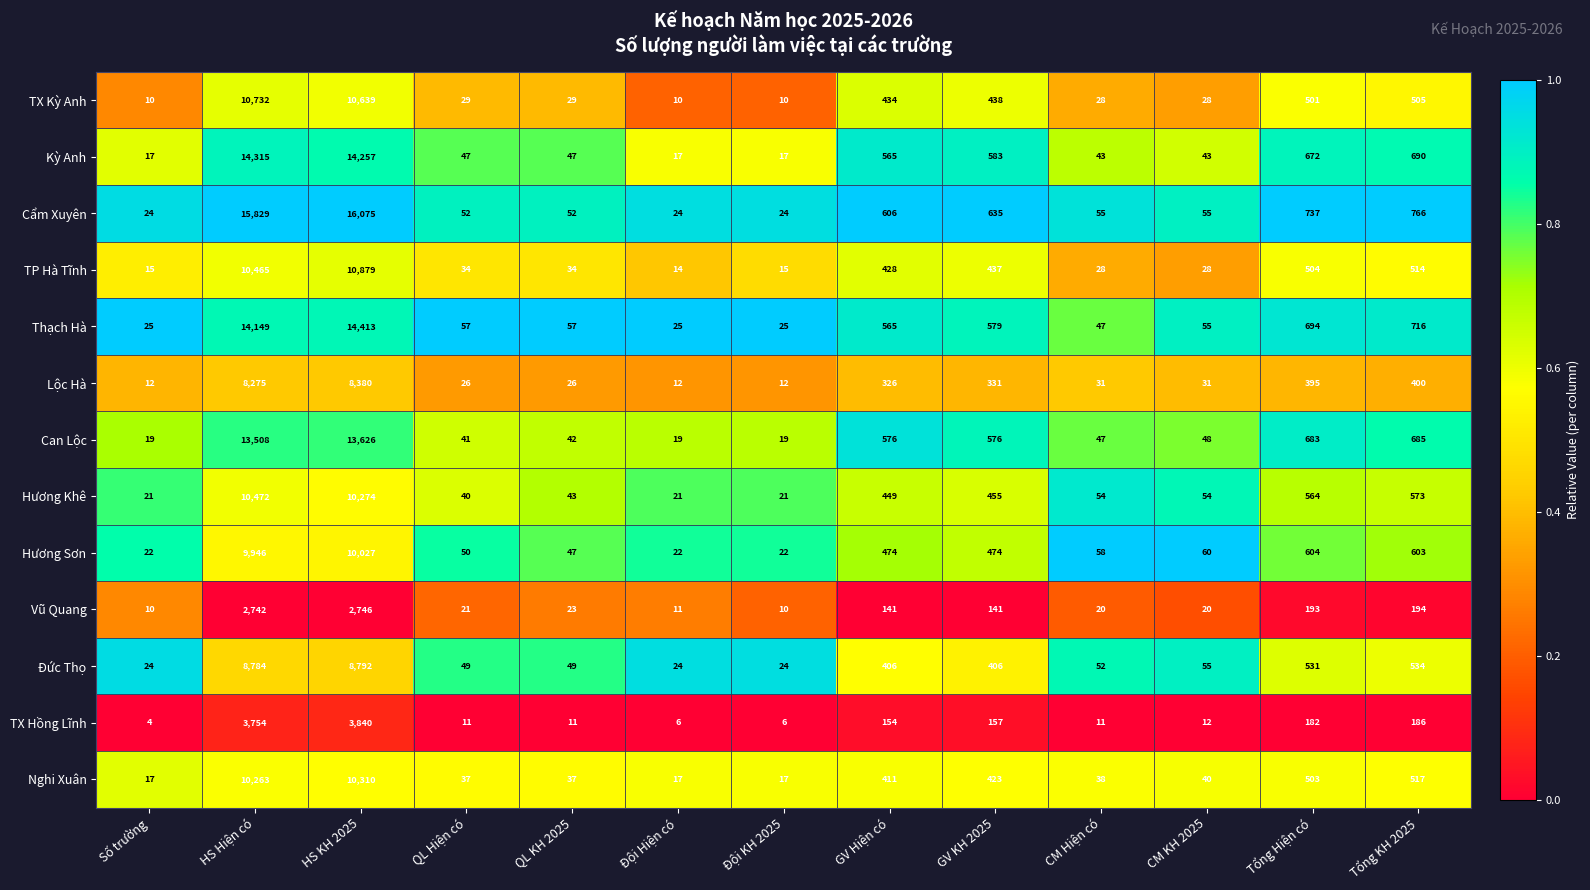

The Đức Thọ series shows 96 at CM KH 2025. True or false?

False